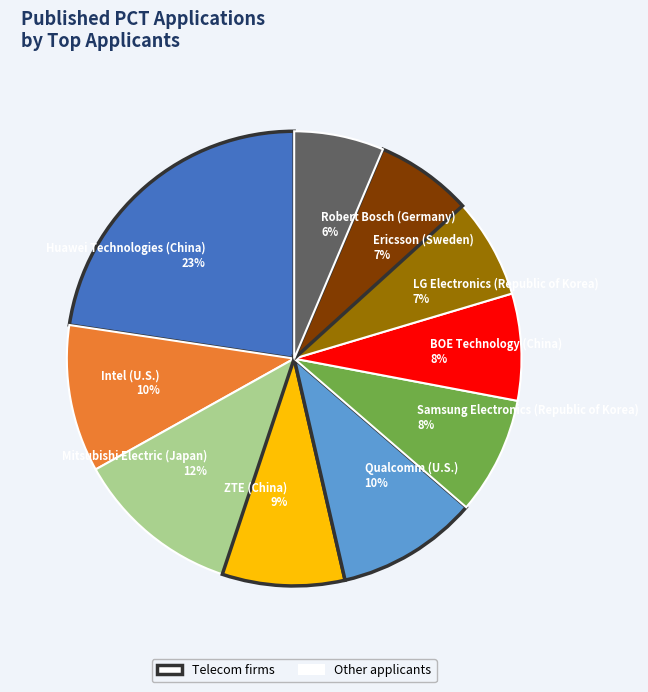

To the nearest percent, what percentage of the pie is Qualcomm (U.S.)?

10%